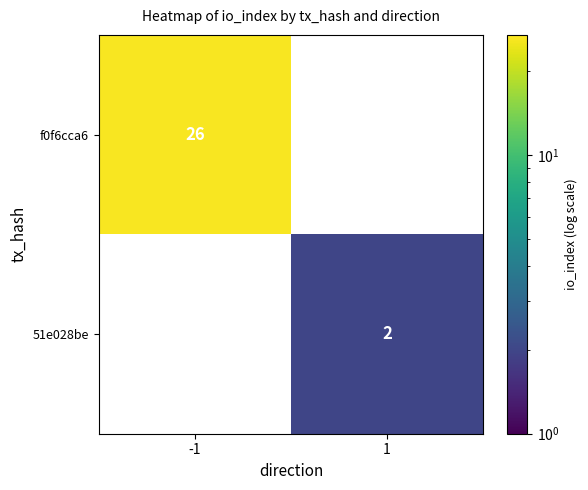

Is it true that f0f6cca6 equals 26 at -1?

True